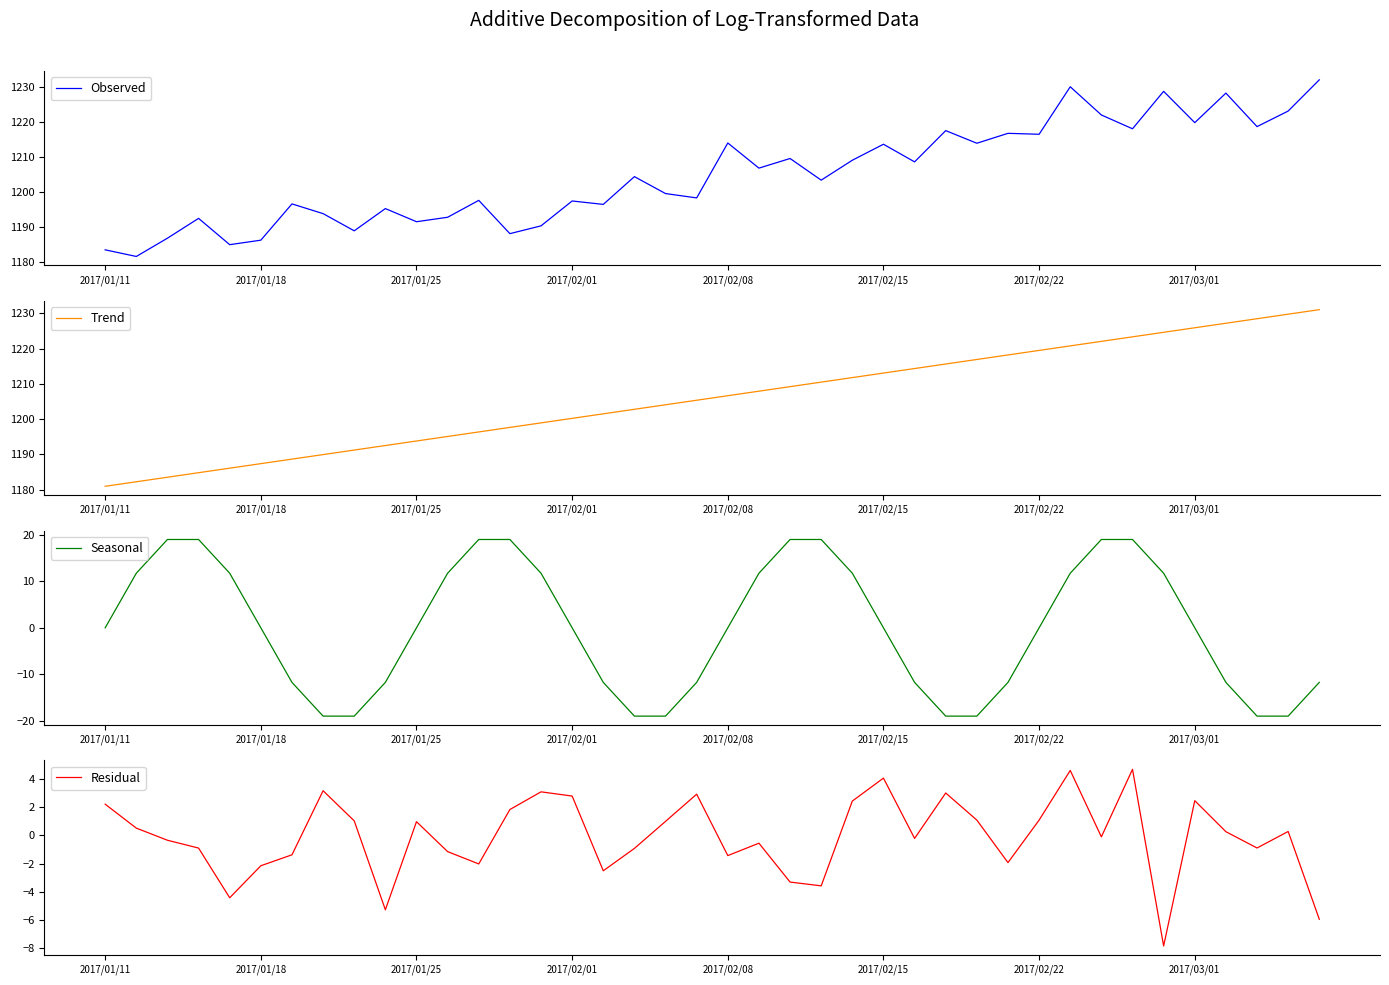

The Observed series shows 1213.6 at 2017/02/15. True or false?

True